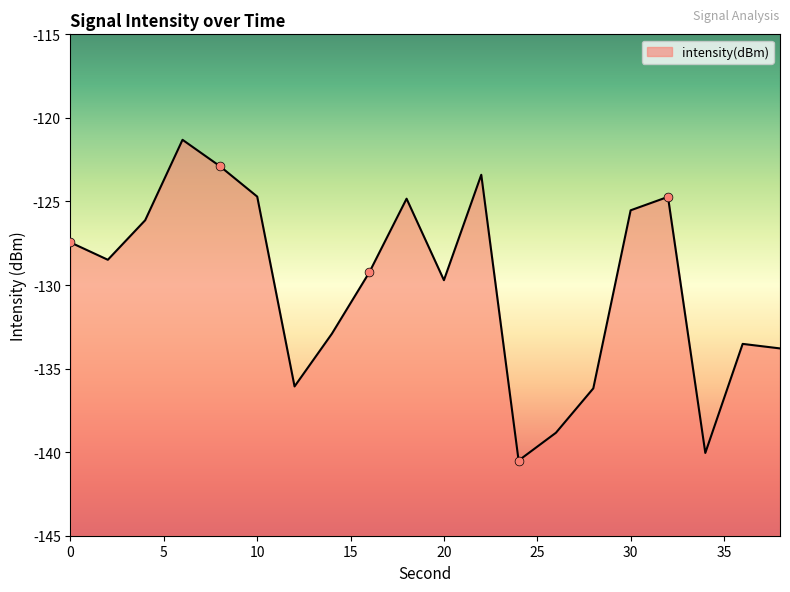

What is the change in value from 24 to 30?

+15.0